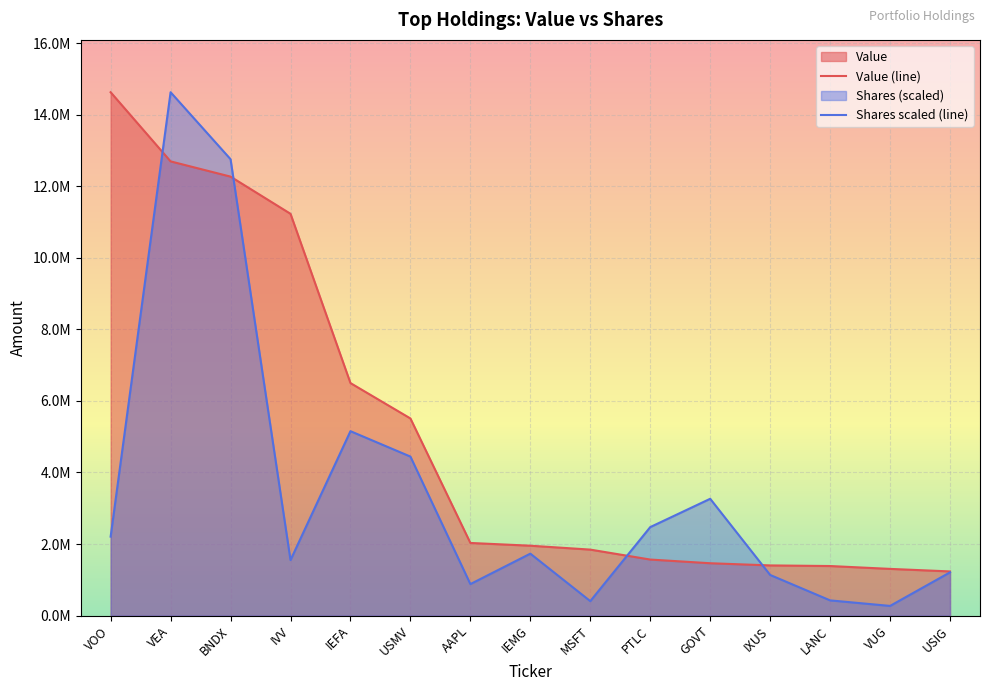

Where do Value (line) and Shares scaled (line) first cross each other?

VOO and VEA